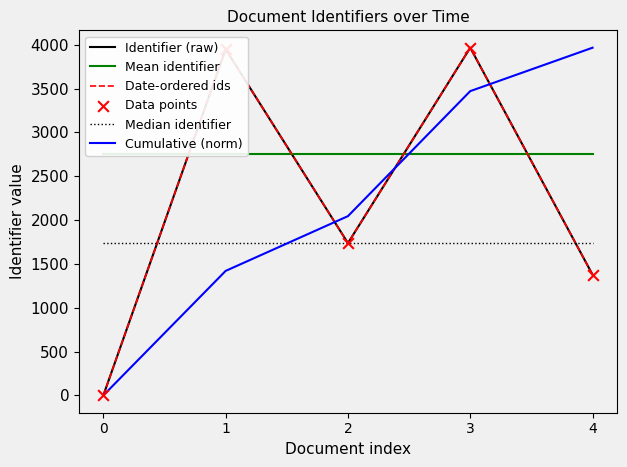

At how many categories does at least one series exceed 278?

5